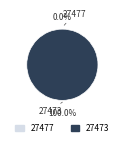

How many slices are in this pie chart?

2